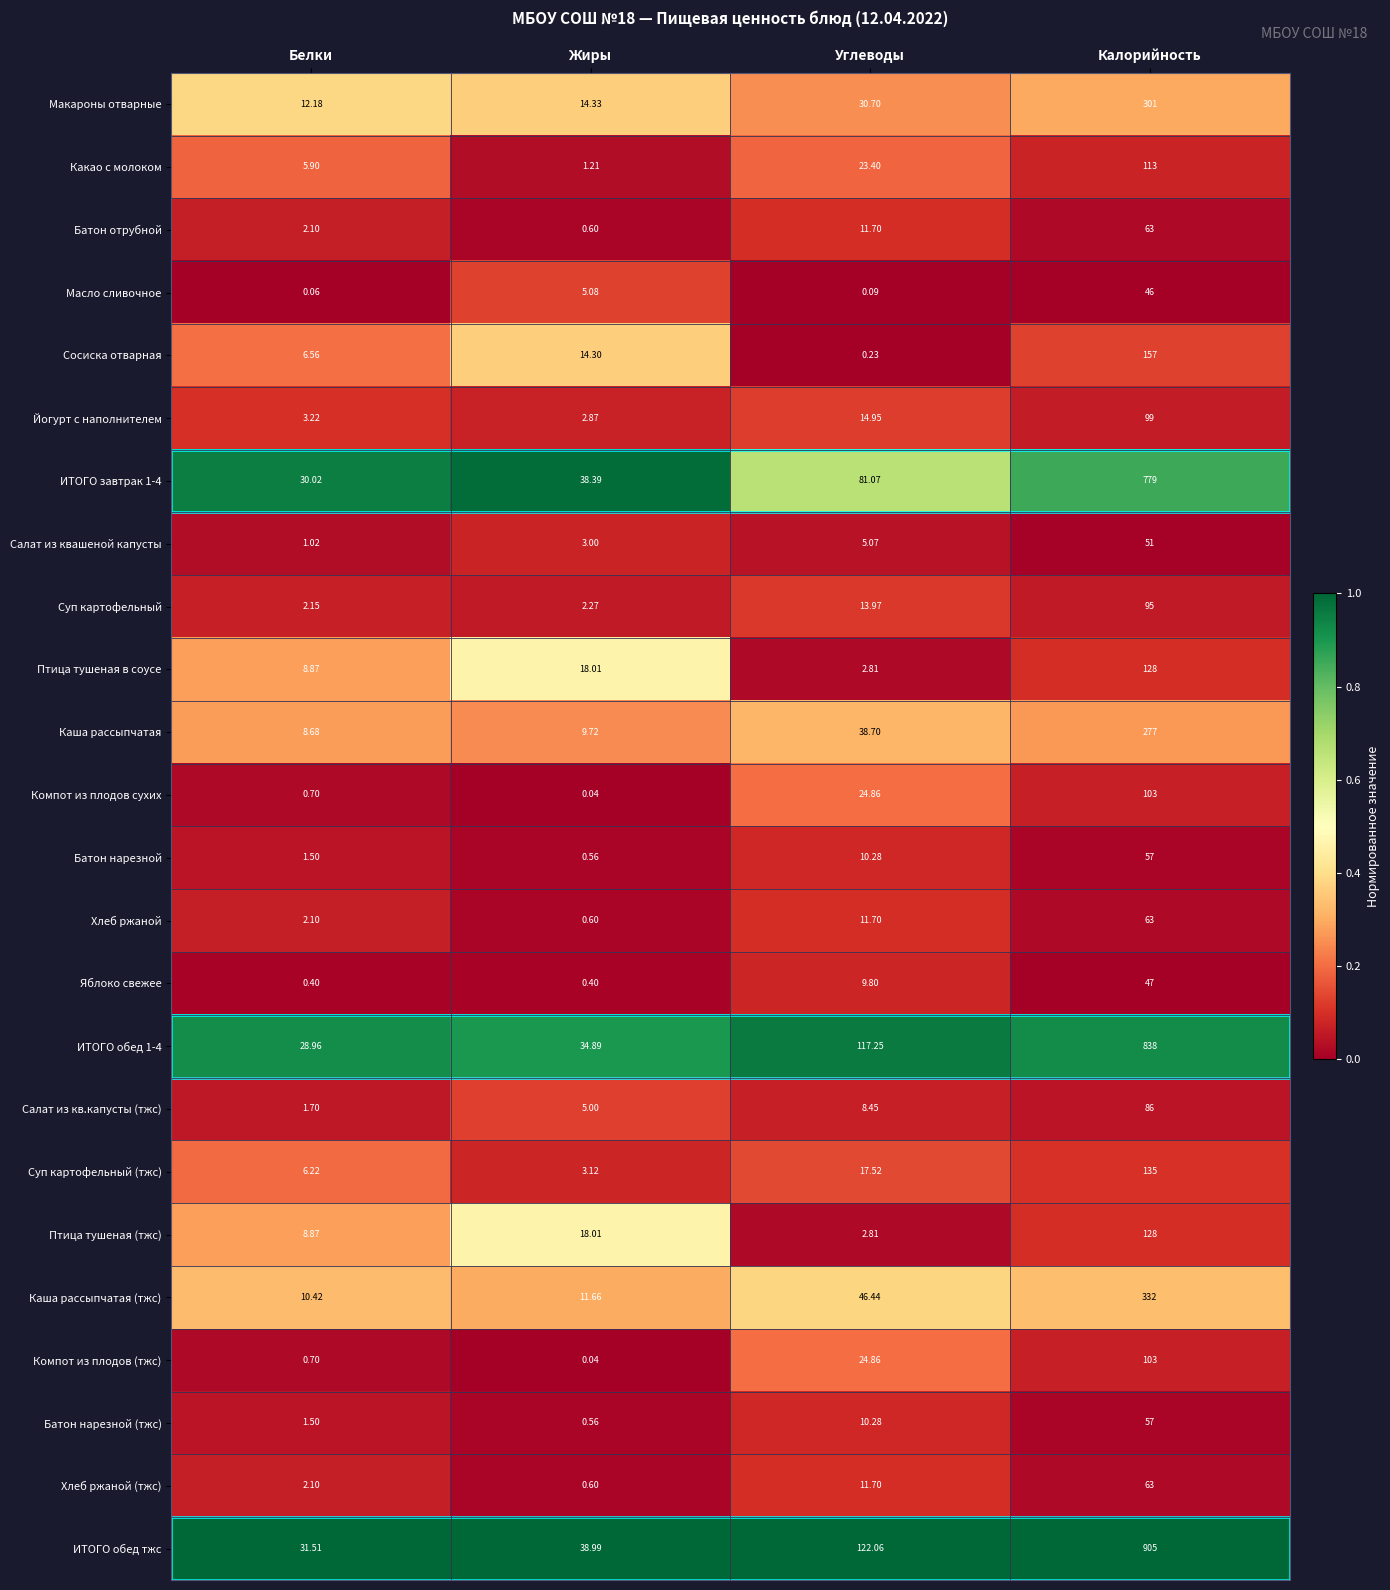

Where does the Птица тушеная в соусе series first go above 18?

Жиры